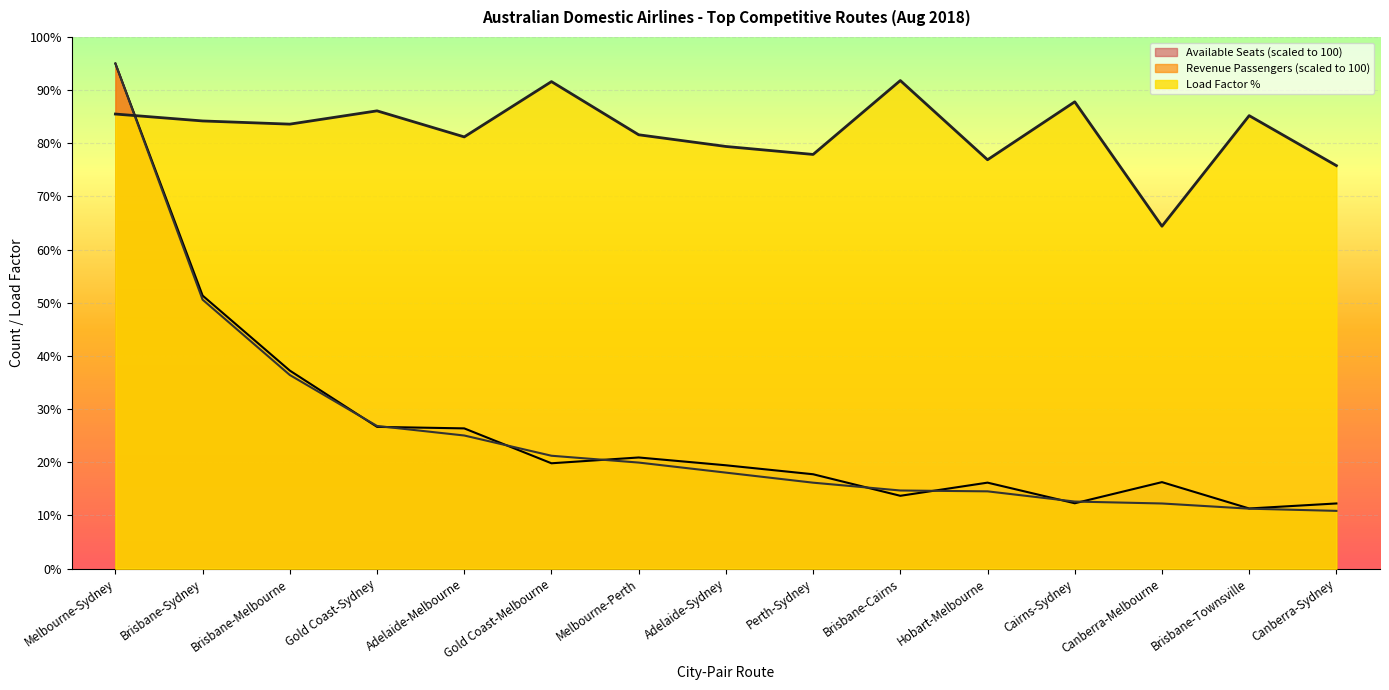

What is the value of the Revenue Passengers point at the 11th from the left?

14.5